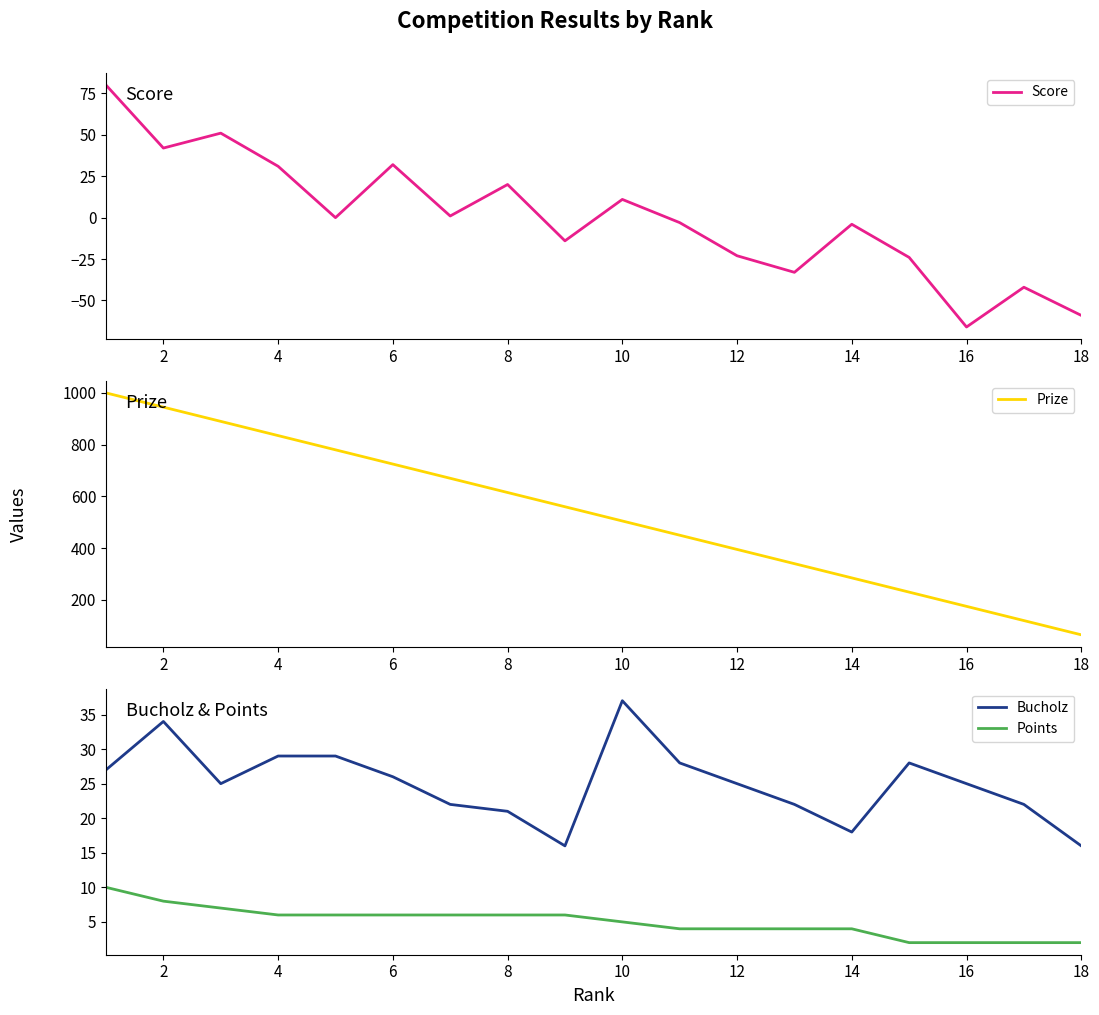

What is the sum of all Points values?

90